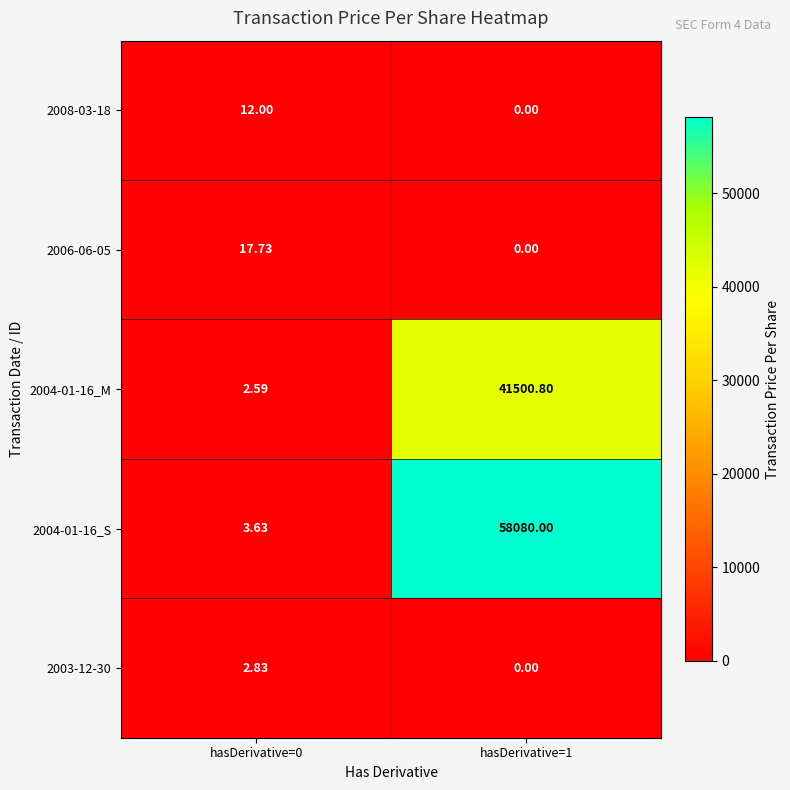

Count the number of data series in this chart.

5